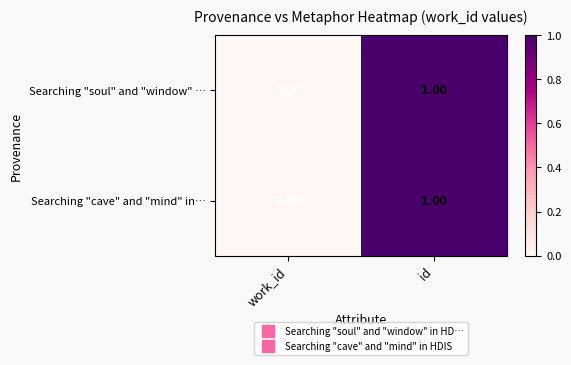

At which category is the sum across all series the highest?

id